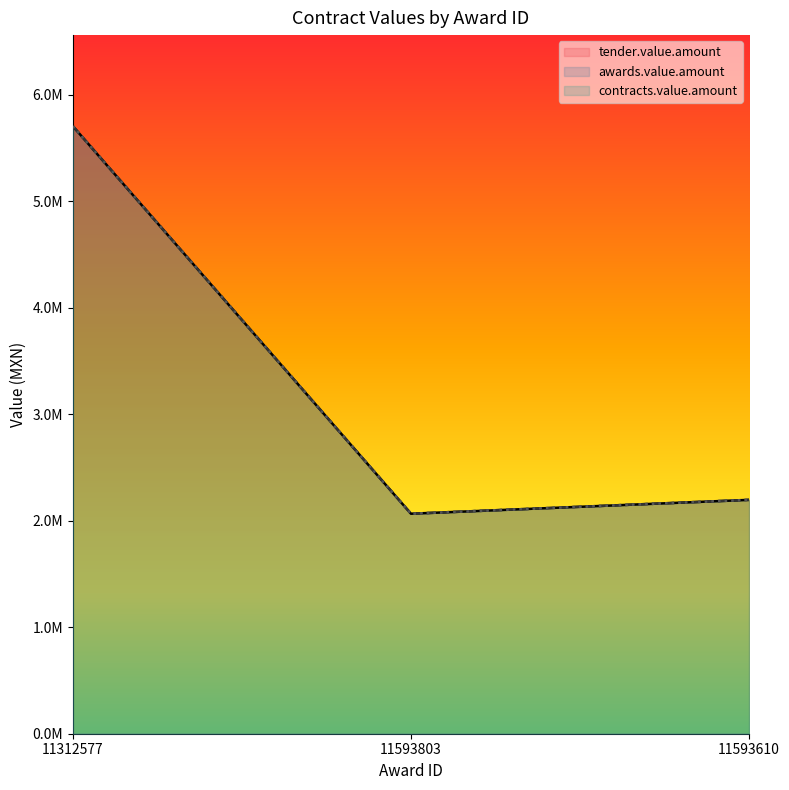

Rank the series at 11312577 from lowest to highest value.

tender.value.amount, awards.value.amount, contracts.value.amount